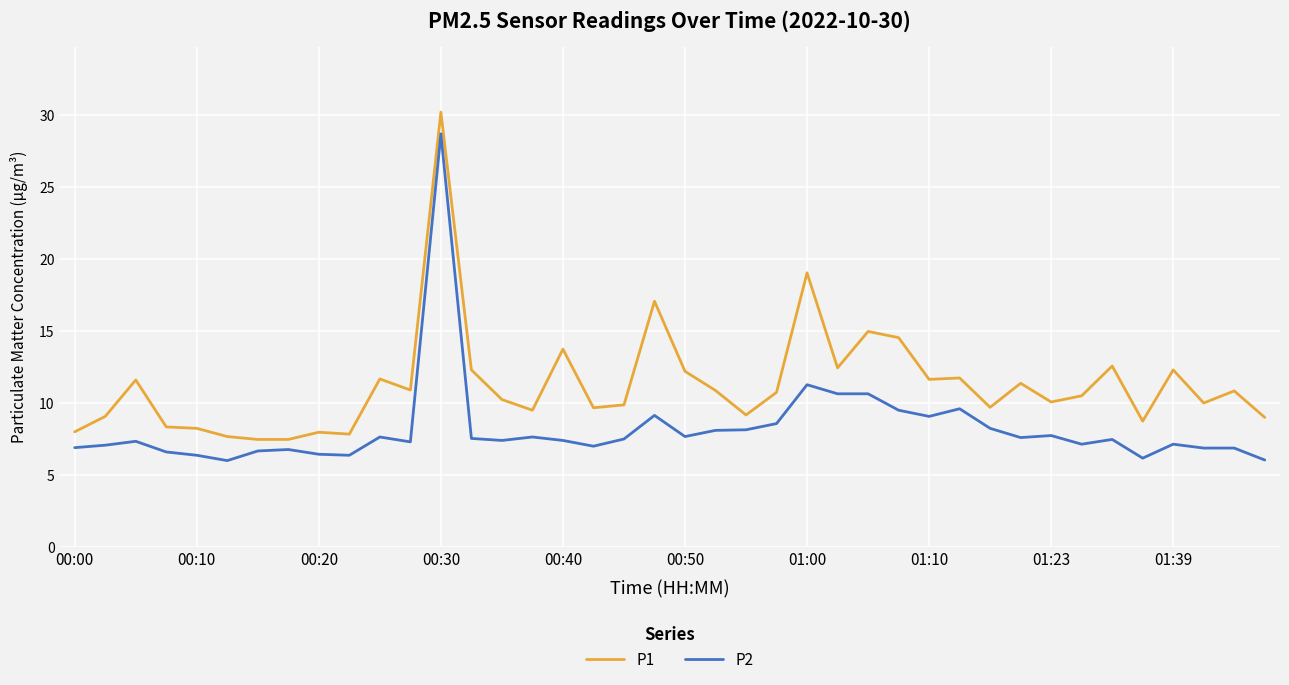

What are all the series names shown in the legend?

P1, P2